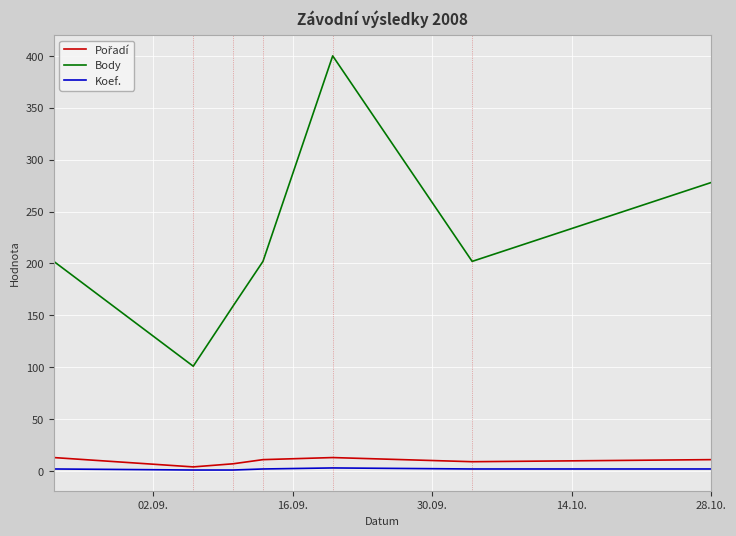

What is the maximum value shown in the chart?

400